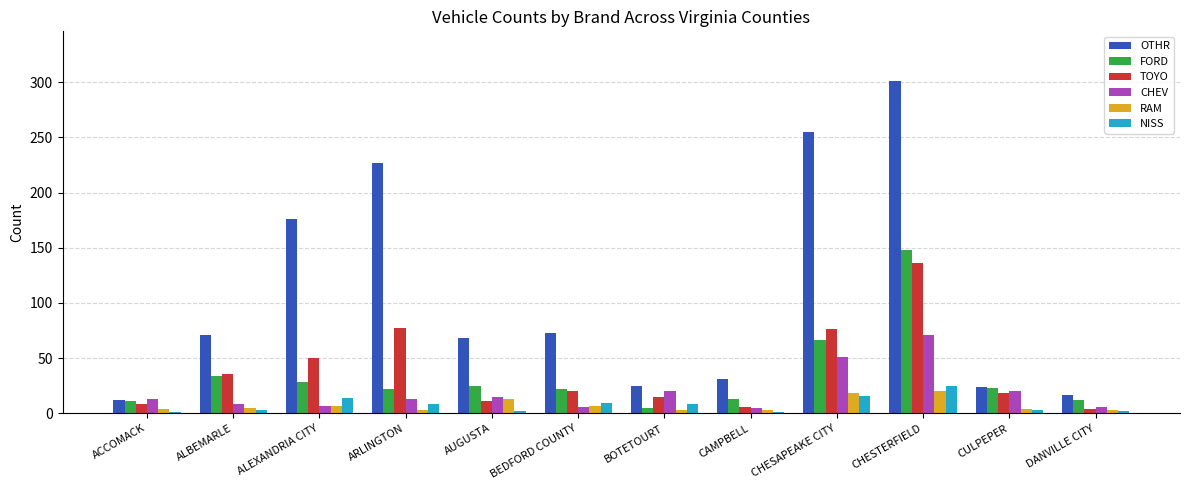

How many data points does each series have?

12